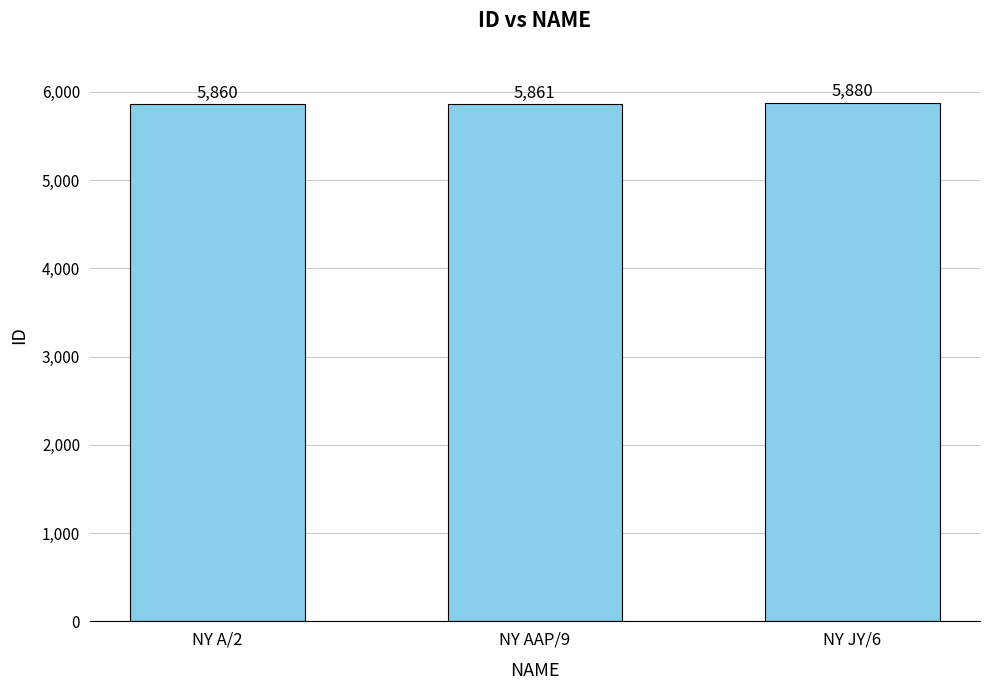

Reading right to left, list all the values displayed in this chart.

NY JY/6=5880	NY AAP/9=5861	NY A/2=5860